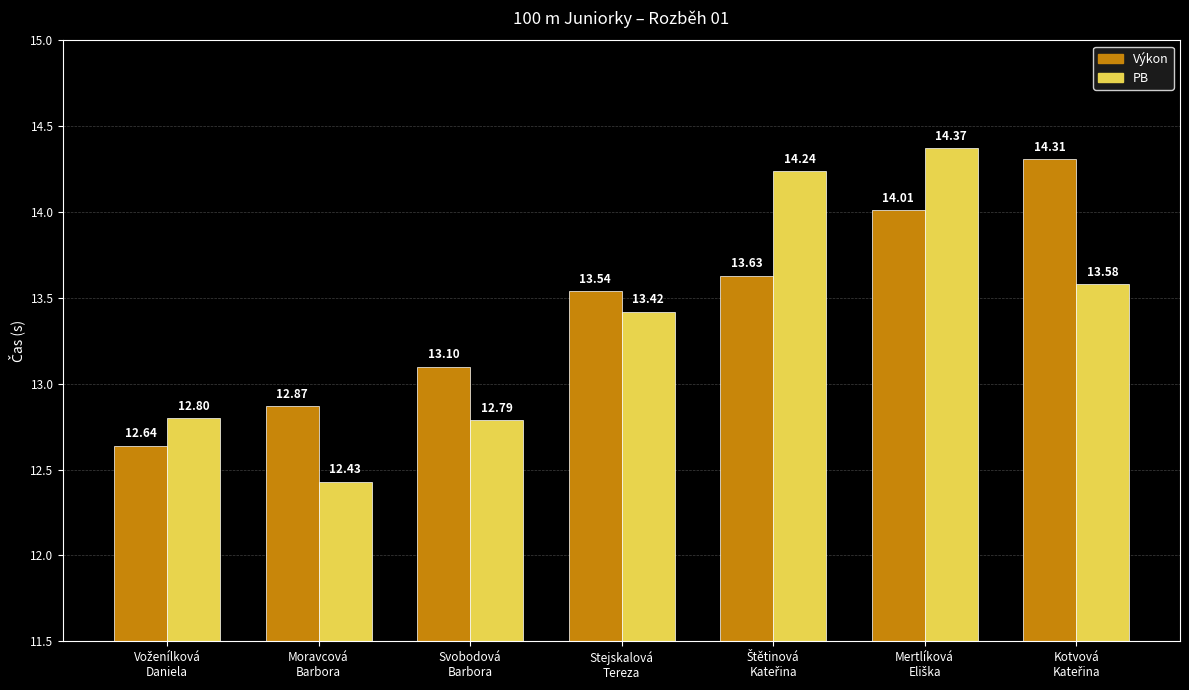

What are all the series names shown in the legend?

Výkon, PB